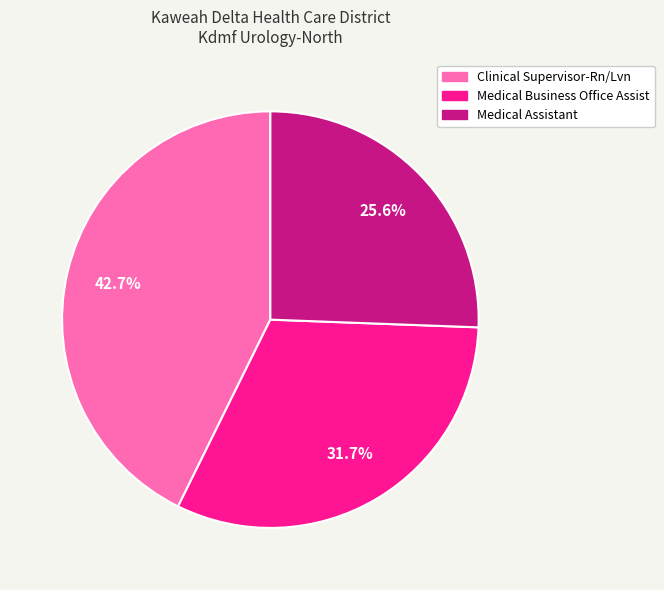

What percentage is the Clinical Supervisor-Rn/Lvn slice, to the nearest percent?

43%